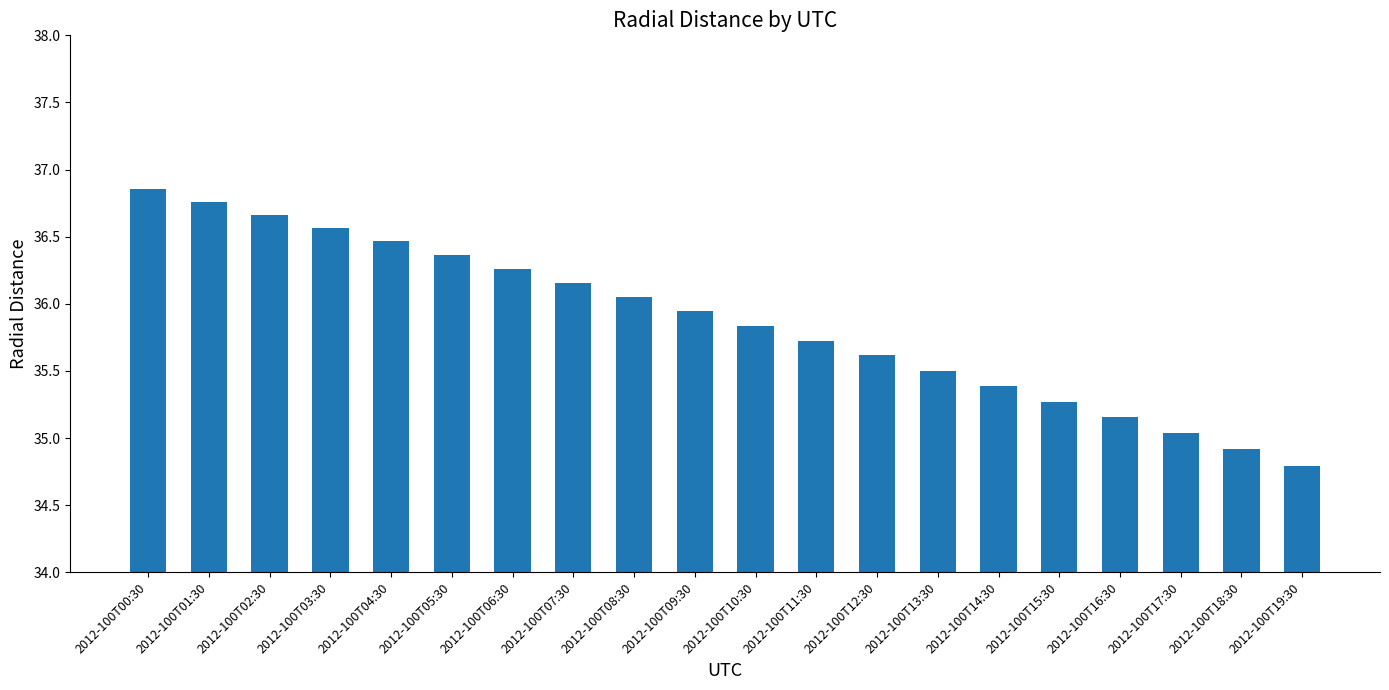

What is the sum of all values?

717.3